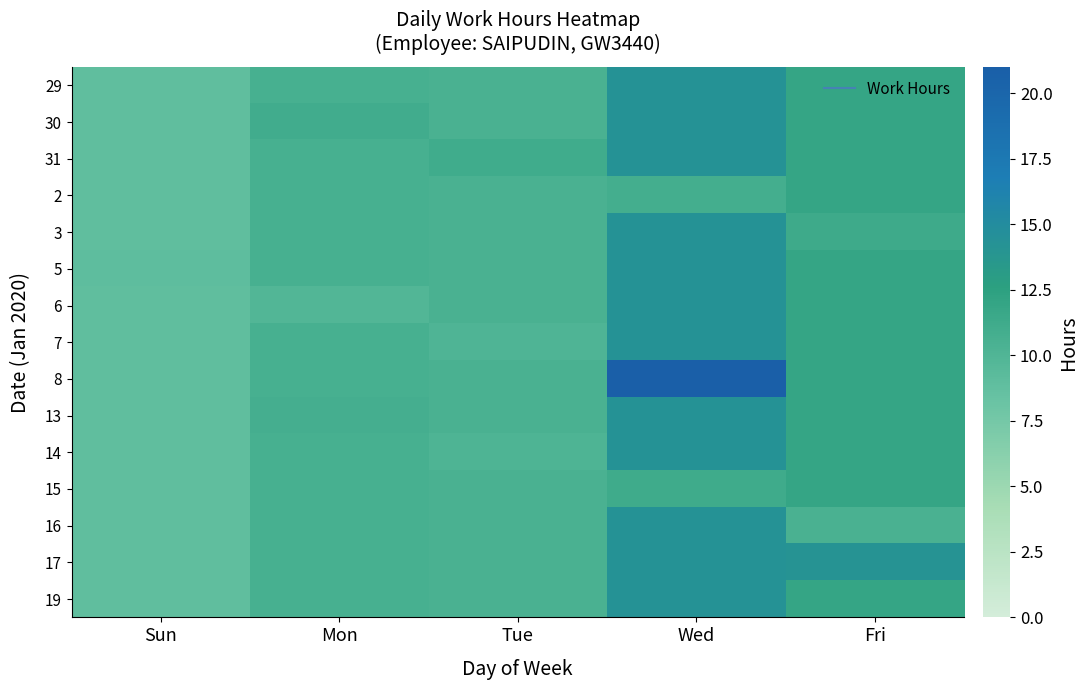

How many data points does each series have?

5